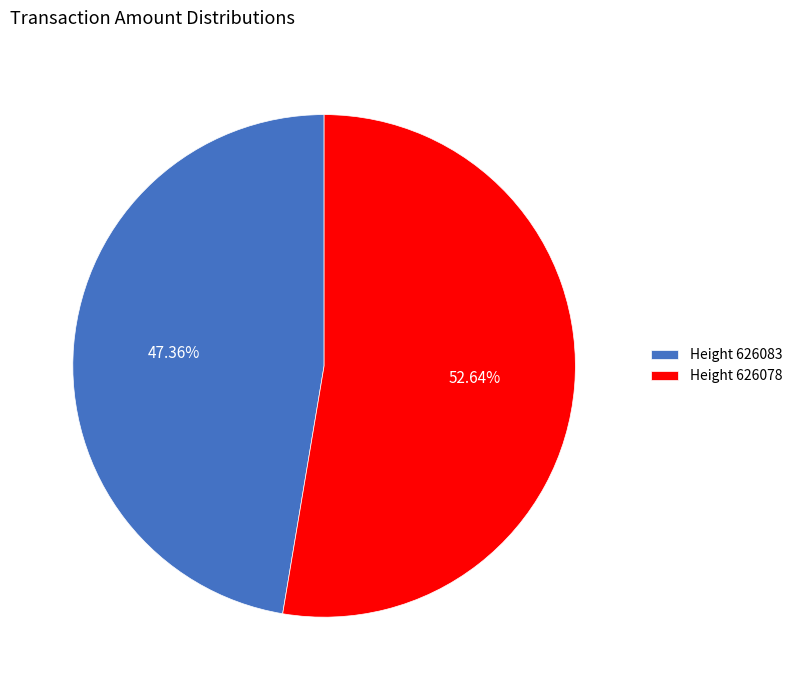

Is the sum of Height 626078 and Height 626083 greater than half?

Yes